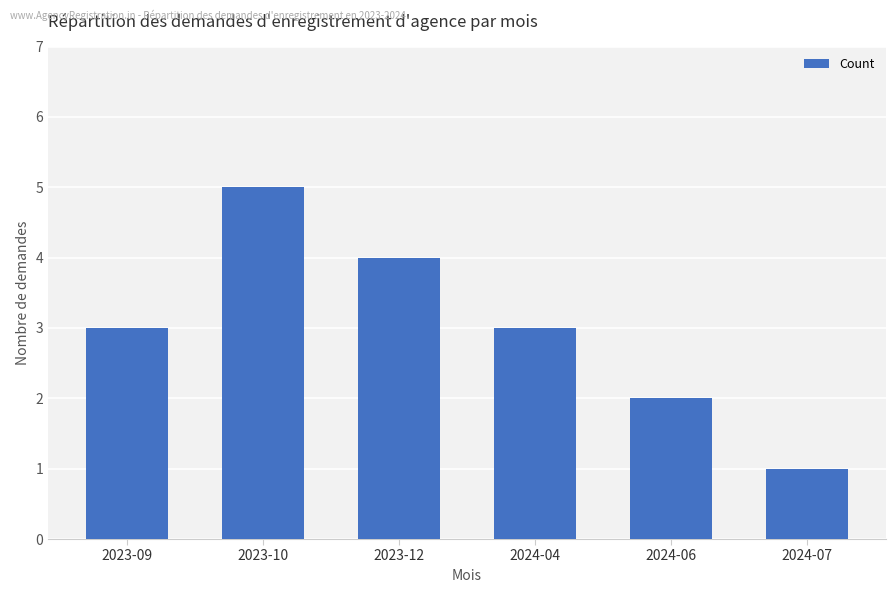

Does the chart contain stacked bars?

No